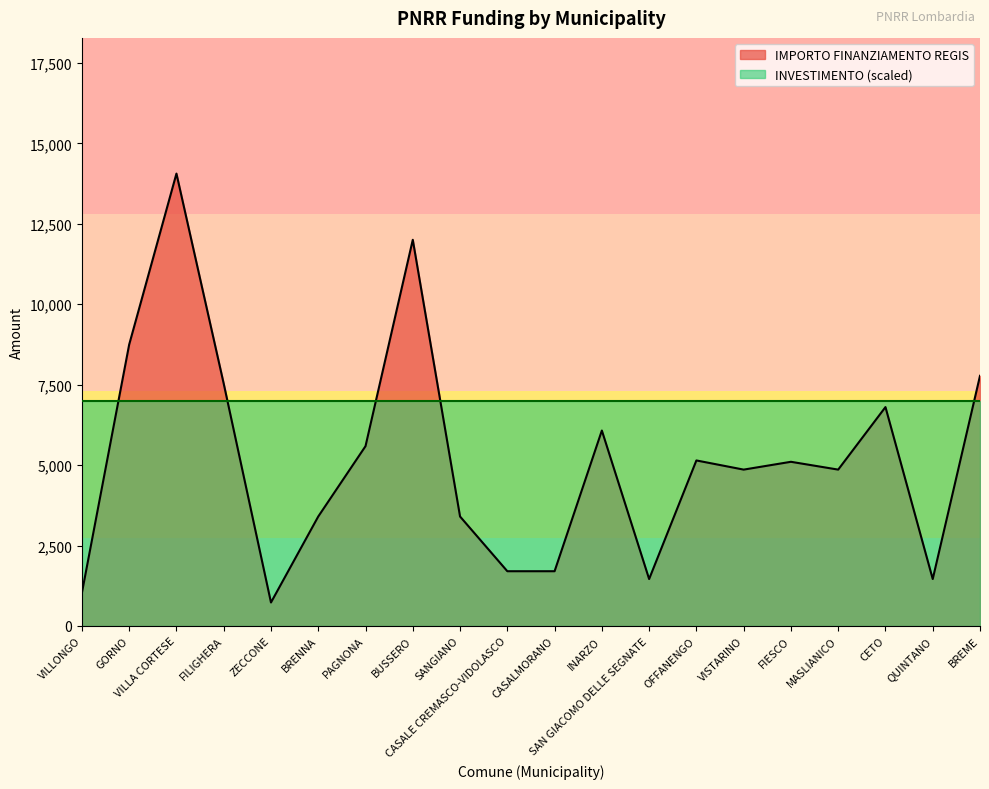

The chart shows a value of 10021 at PAGNONA. True or false?

False